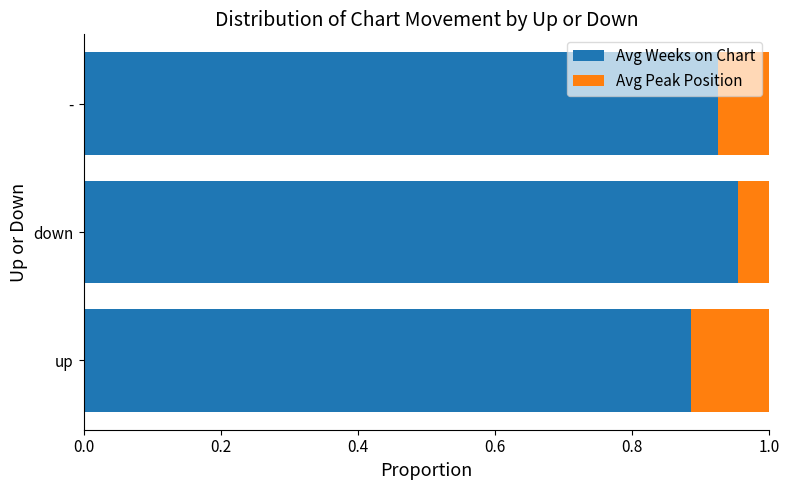

What are all the series names shown in the legend?

Avg Weeks on Chart, Avg Peak Position